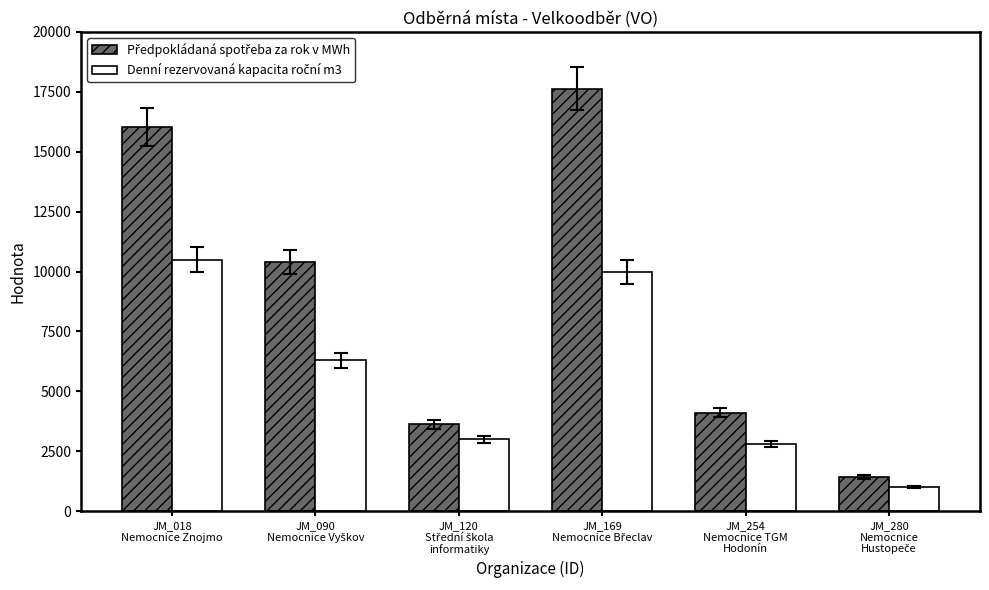

What is the minimum value shown in the chart?

1000.0